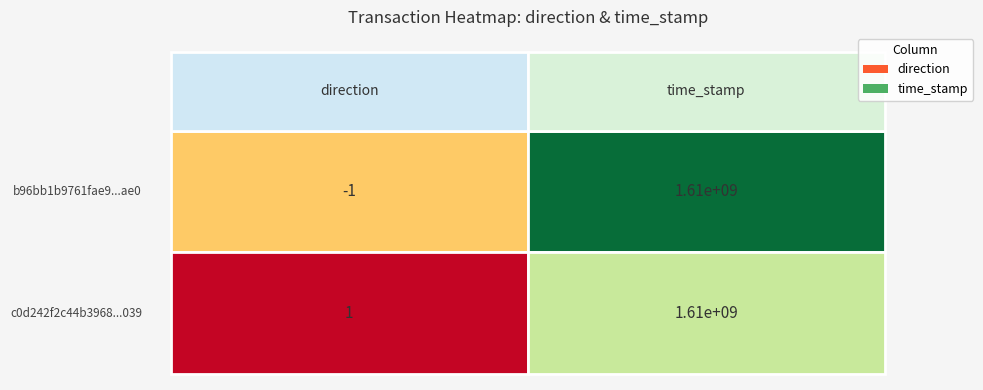

How many values in b96bb1b9761fae9dbbdf7bc1e24198bf5083ae0 are below zero?

1